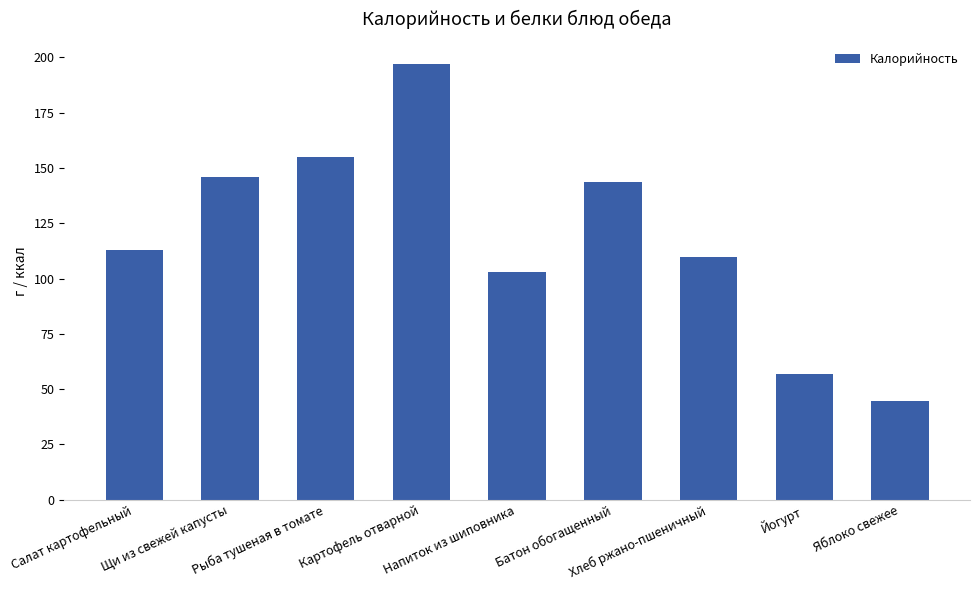

What is the label of the 6th bar from the left?

Батон обогащенный